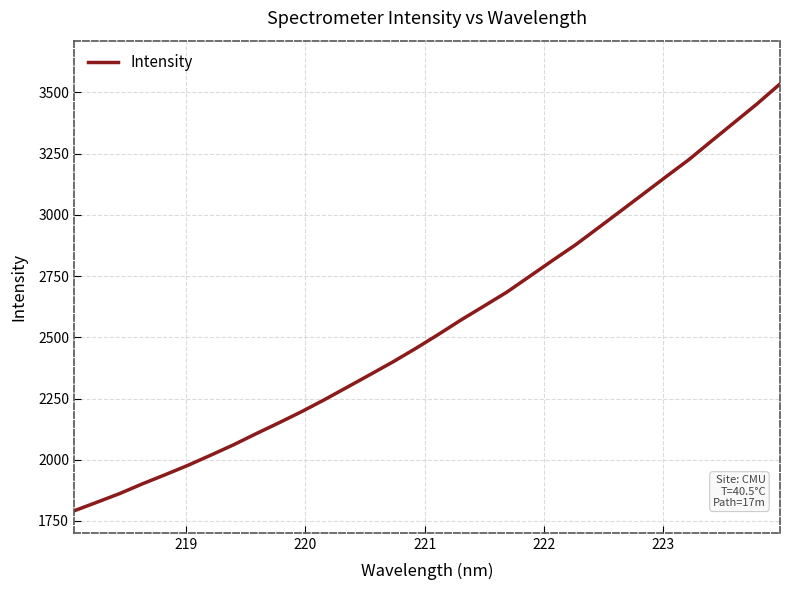

What is the difference between the maximum and minimum values?

1743.2